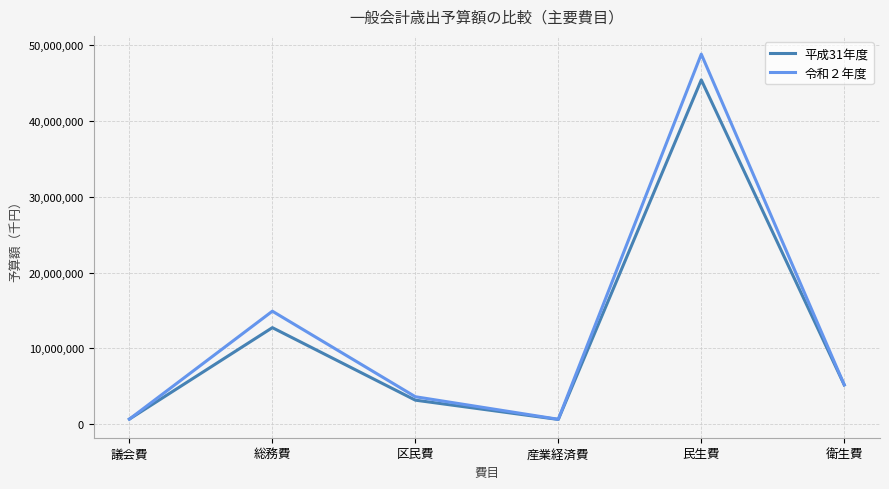

What is the average value of the 平成31年度 series?

11289991